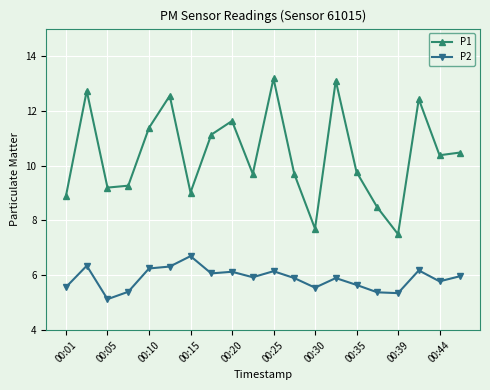

Which series has the largest total across all categories?

P1